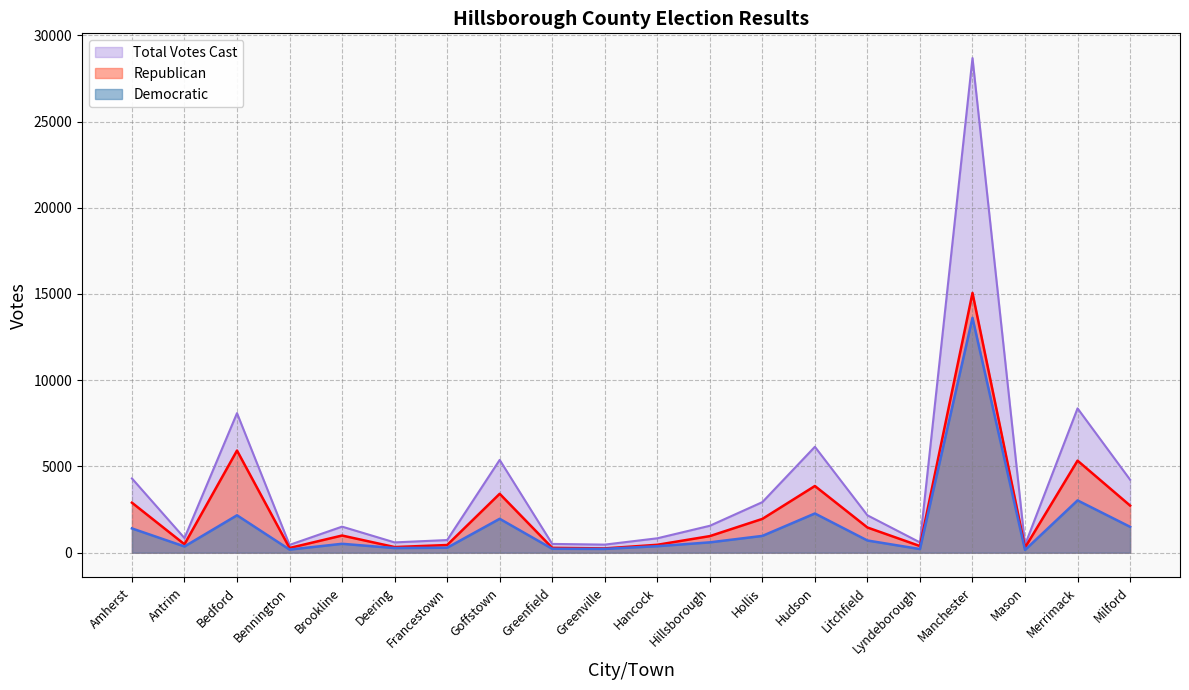

Rank the series by their average value, from lowest to highest.

Democratic, Republican, Total Votes Cast